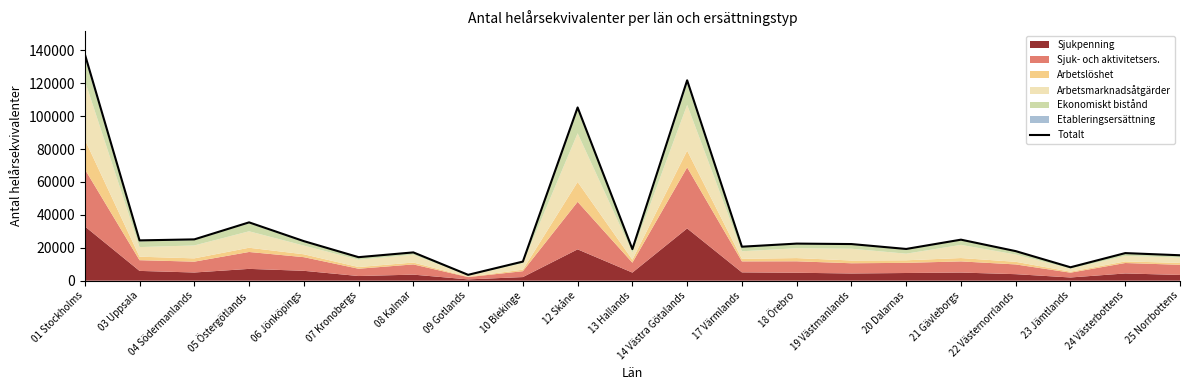

What is the value of the 18th point from the left?

17951.1